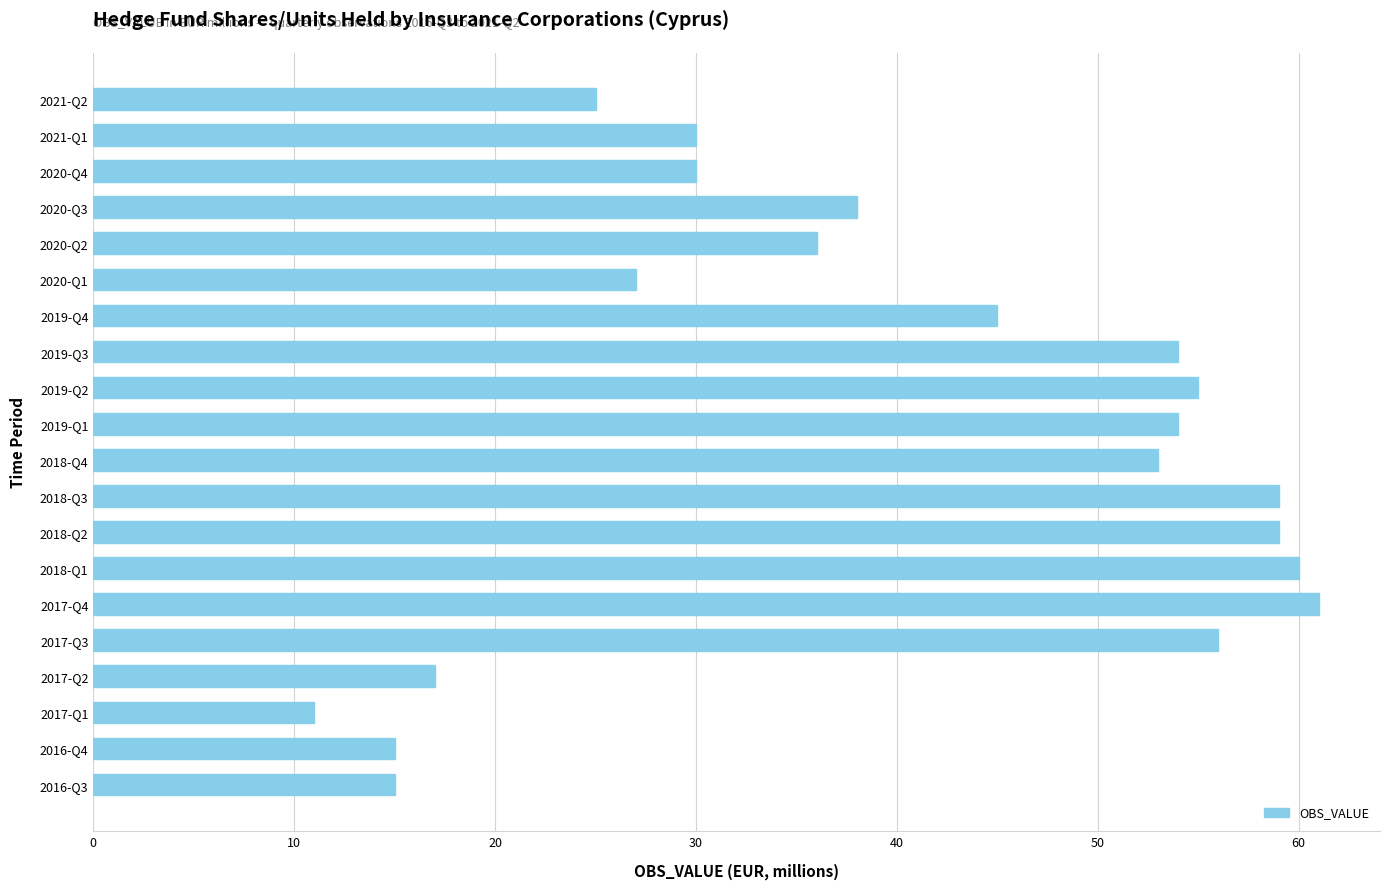

At which label is the value closest to 36?

2020-Q2